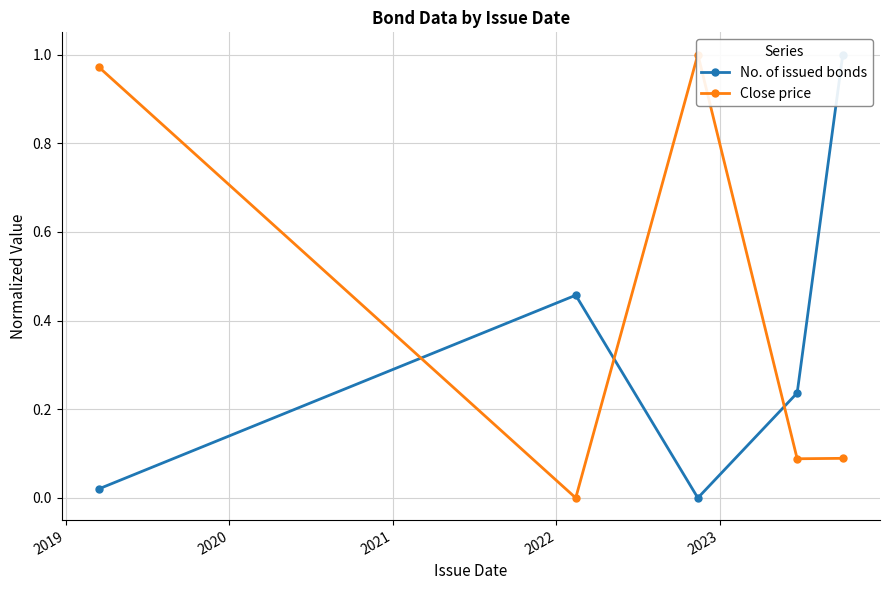

True or false: Close price and No. of issued bonds cross at least once.

True